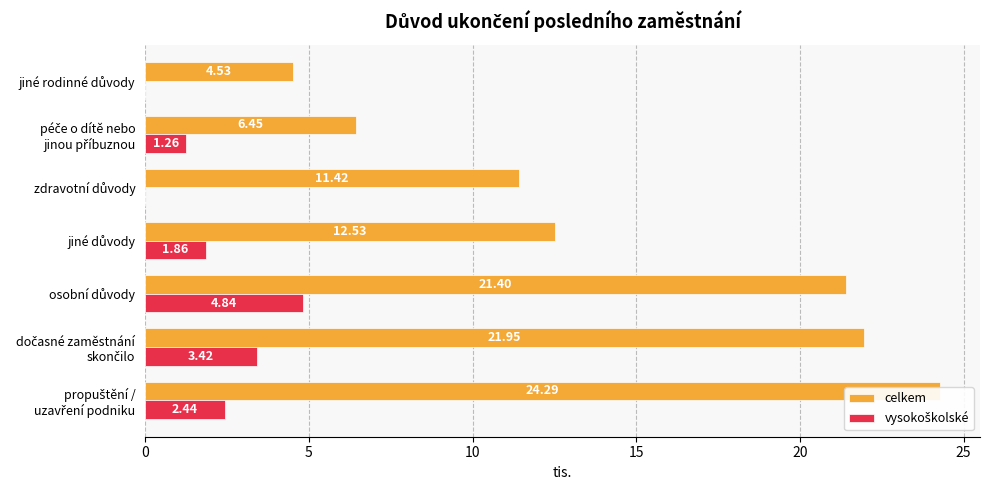

Does the chart contain any negative values?

No